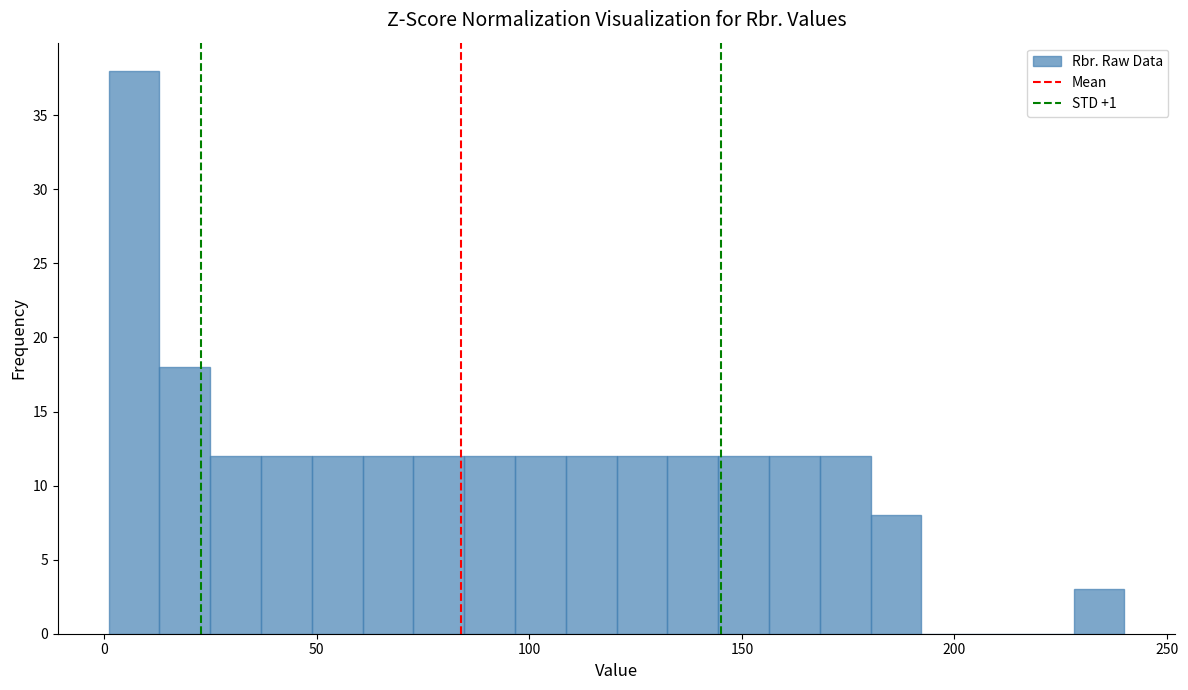

Read against the x-axis, roughly where is the centre of the tallest bar?

5